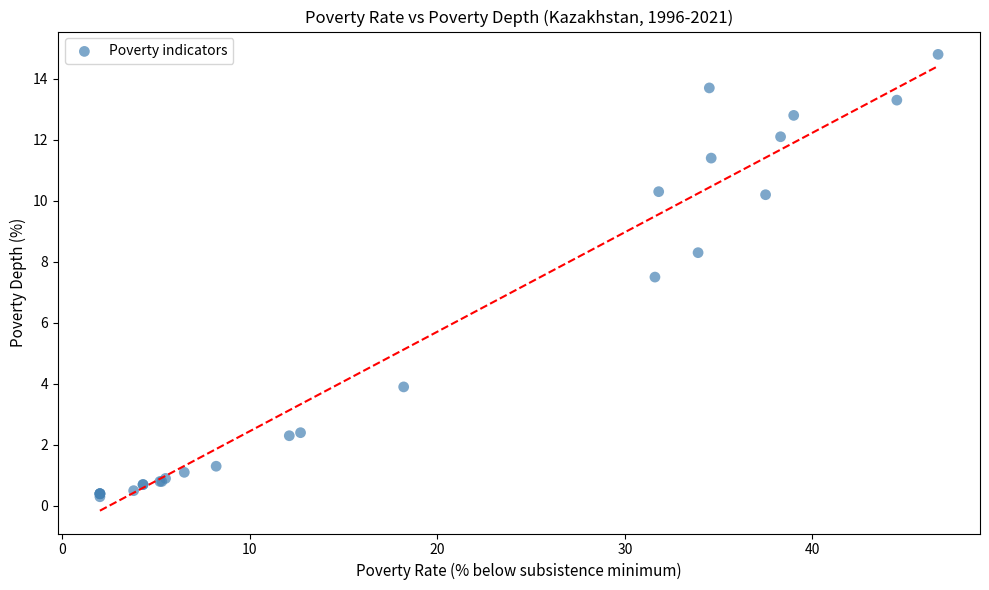

What Y value in the scatter plot is closest to 7?

7.5